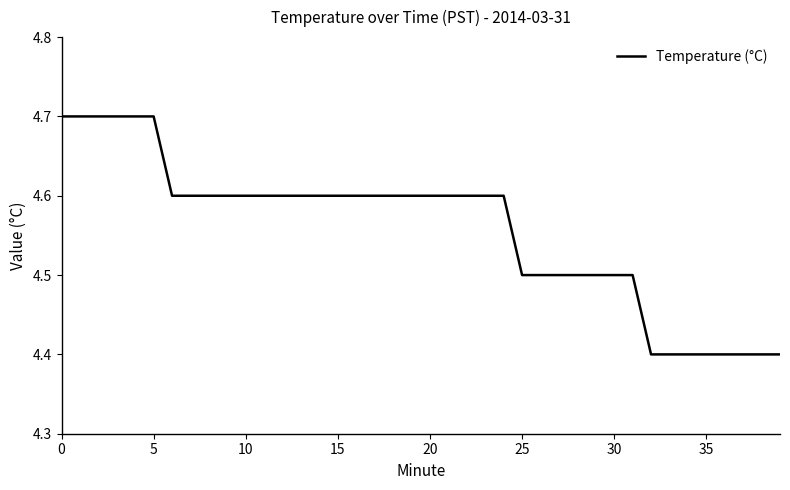

What is the minimum value shown in the chart?

4.4